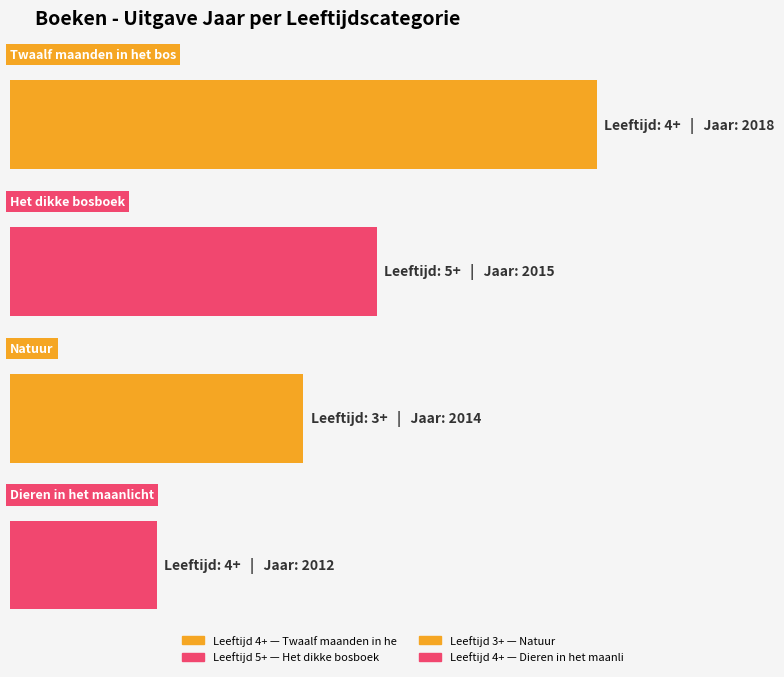

Reading right to left, what are all the values shown in this chart?

2012	2014	2015	2018